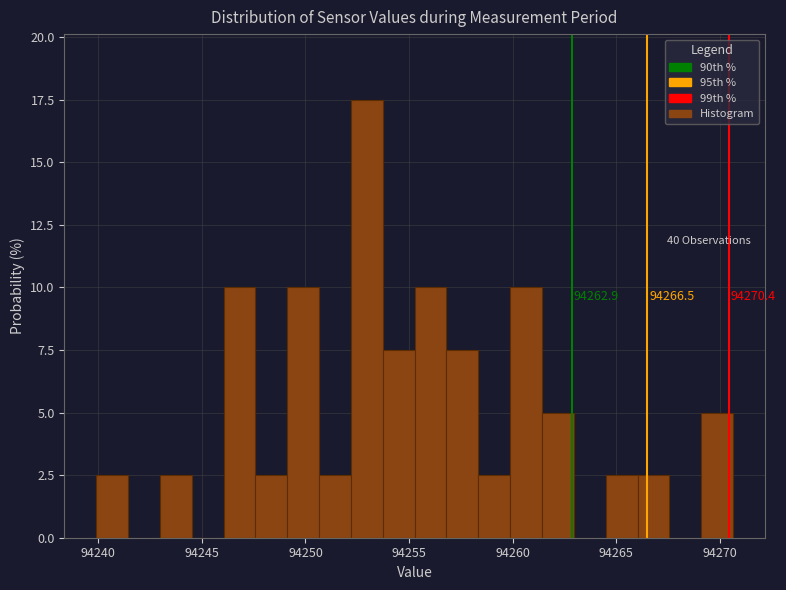

Around what value on the x-axis is the tallest bar? Give the approximate position of its centre, as read against the axis.

94253.0